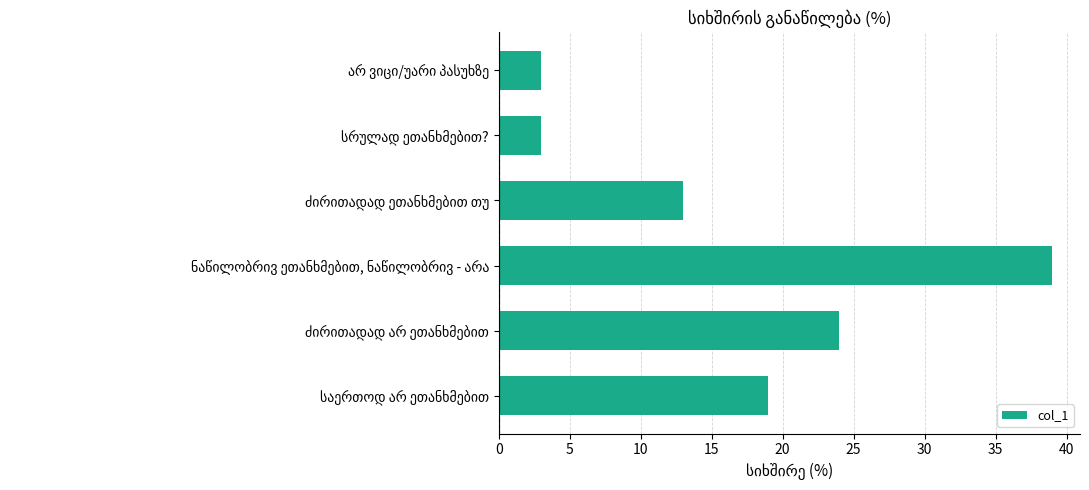

How many bars are there in total?

6